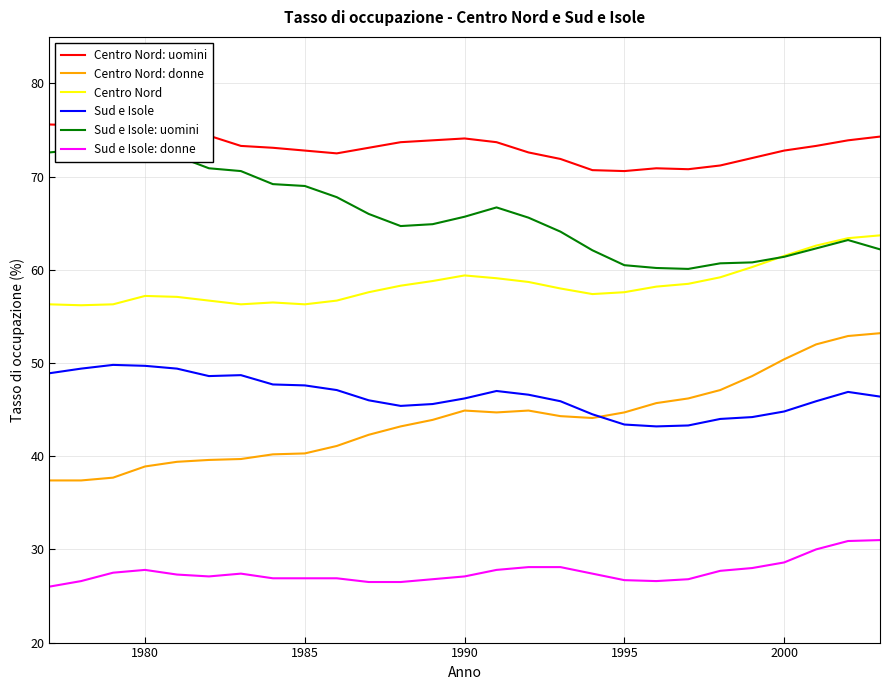

What is the maximum value shown in the chart?

75.9